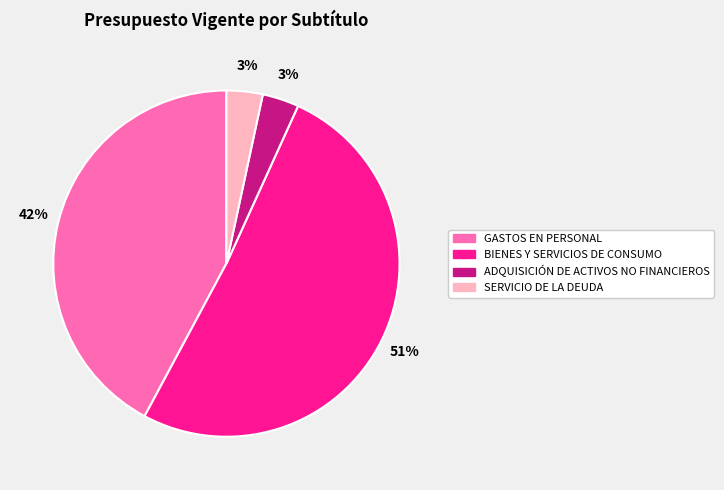

To the nearest percent, what is the difference between the BIENES Y SERVICIOS DE CONSUMO and SERVICIO DE LA DEUDA slice percentages?

48%